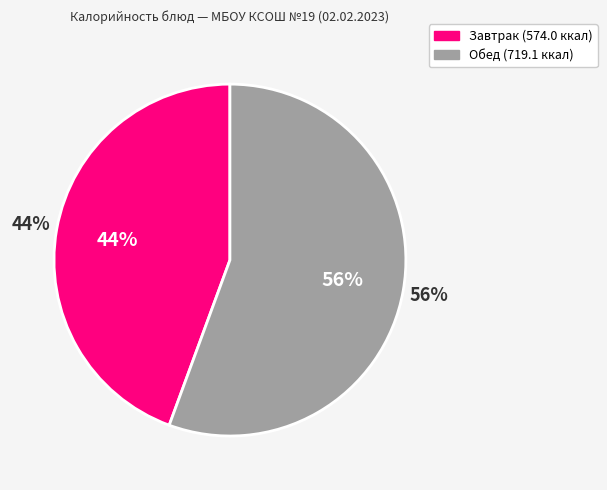

Does Компот из сухофруктов account for over 50% of the chart?

No